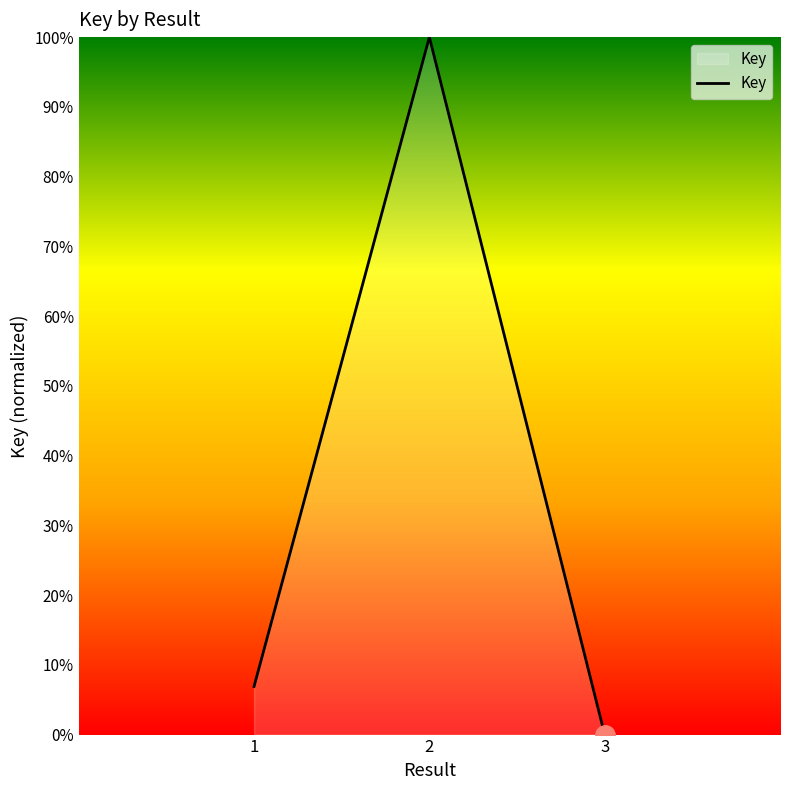

Is this an area chart (filled region under the line)?

Yes